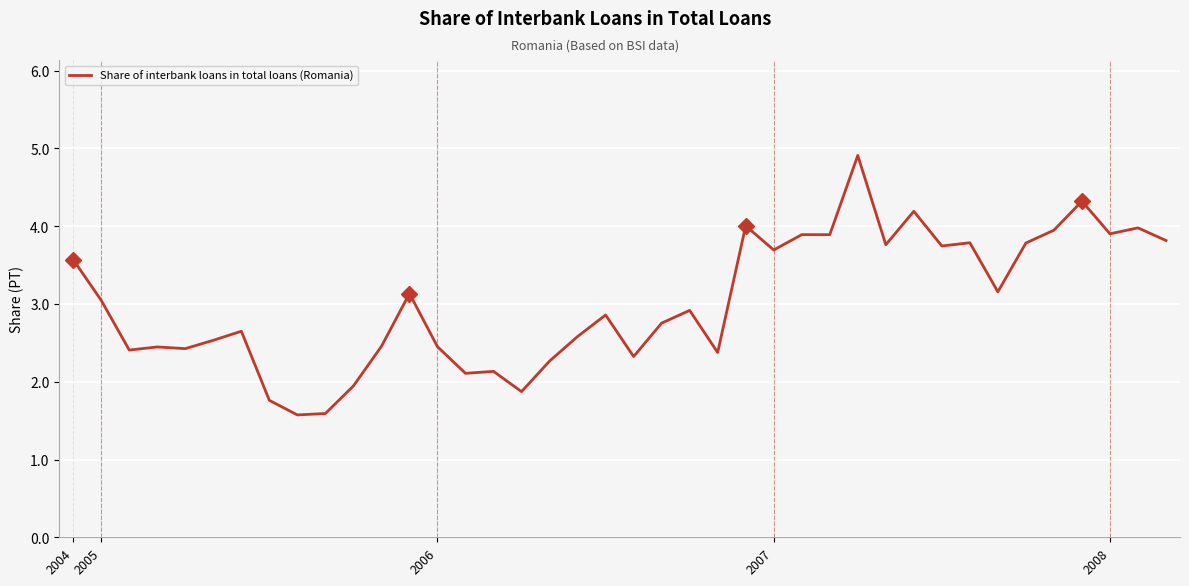

What is the smallest value displayed?

1.6